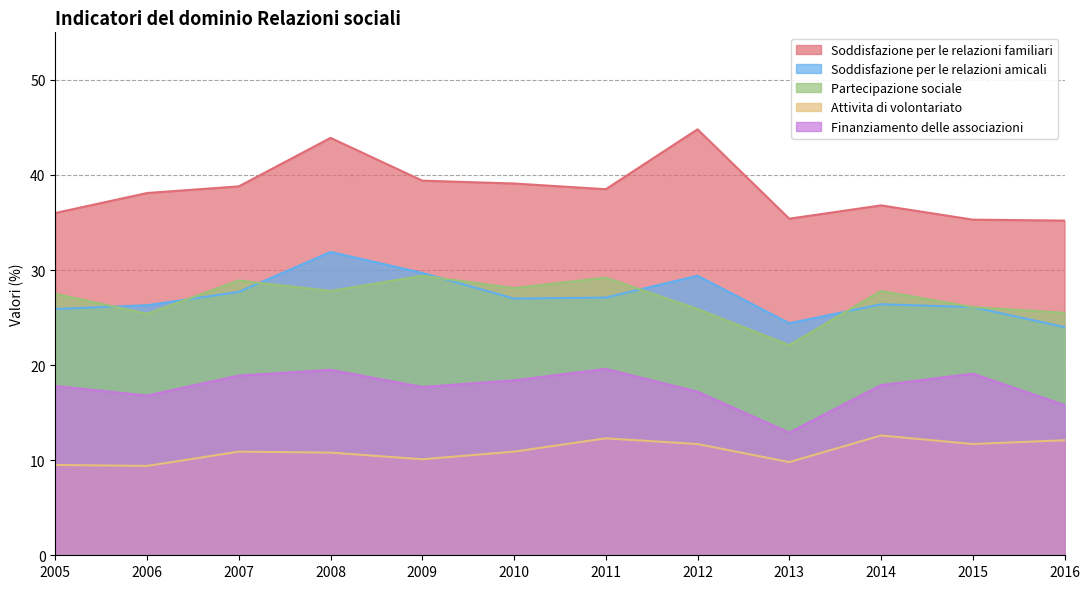

Count the number of data series in this chart.

5